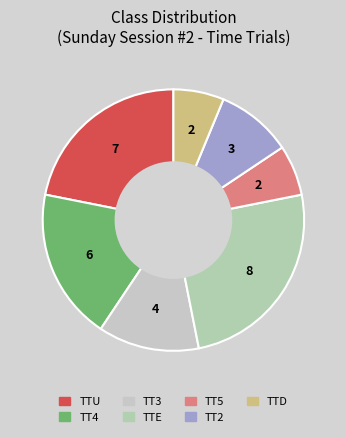

To the nearest percent, what is the combined percentage of TT2 and TTU?

31%